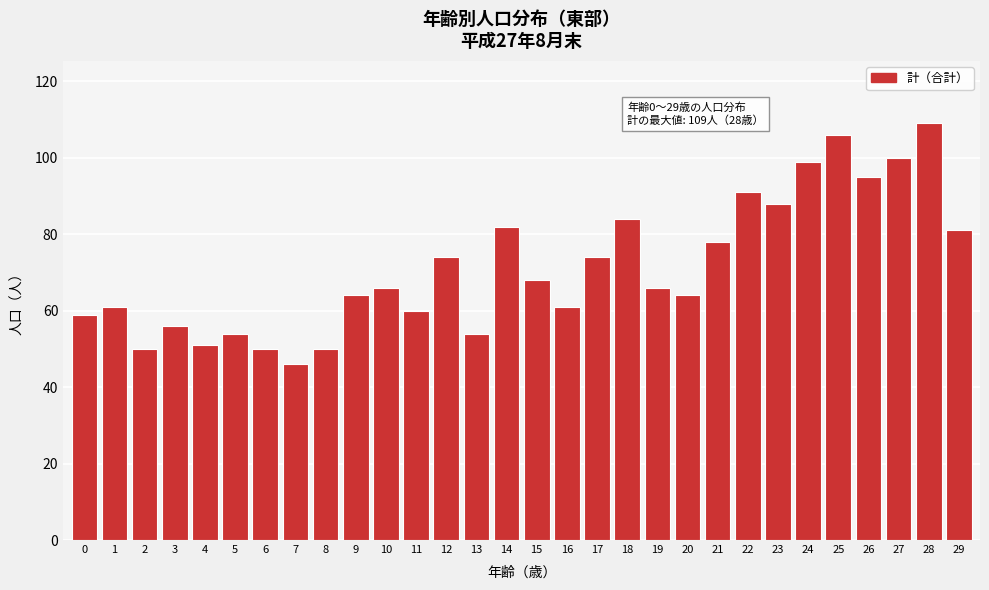

Reading left to right, list all the values displayed in this chart.

0=59	1=61	2=50	3=56	4=51	5=54	6=50	7=46	8=50	9=64	10=66	11=60	12=74	13=54	14=82	15=68	16=61	17=74	18=84	19=66	20=64	21=78	22=91	23=88	24=99	25=106	26=95	27=100	28=109	29=81